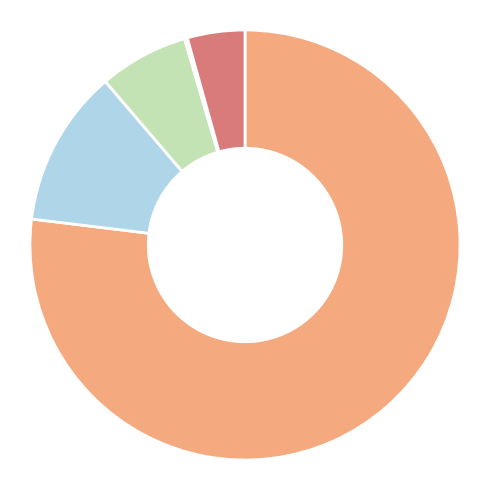

Is there any slice that represents more than half of the pie?

Yes